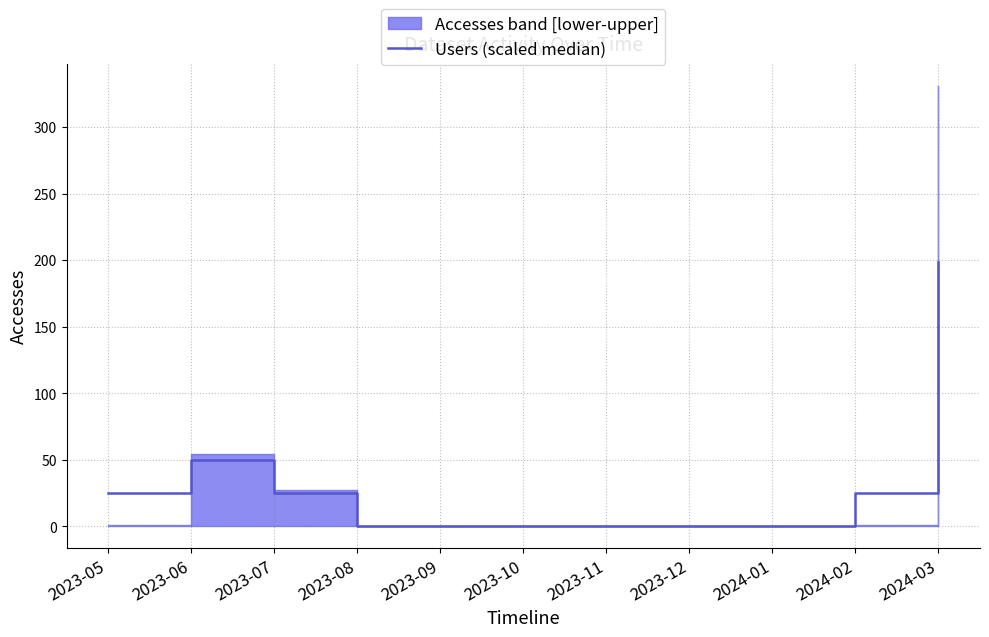

Rank the categories by value from lowest to highest.

2023-08, 2023-09, 2023-10, 2023-11, 2023-12, 2024-01, 2023-05, 2023-07, 2024-02, 2023-06, 2024-03